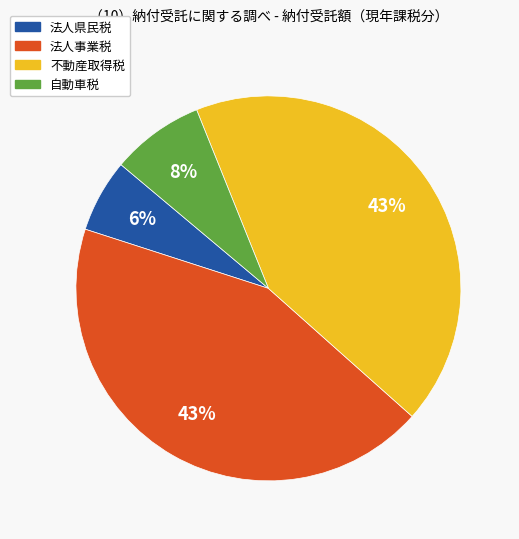

Count the number of slices in the pie.

4